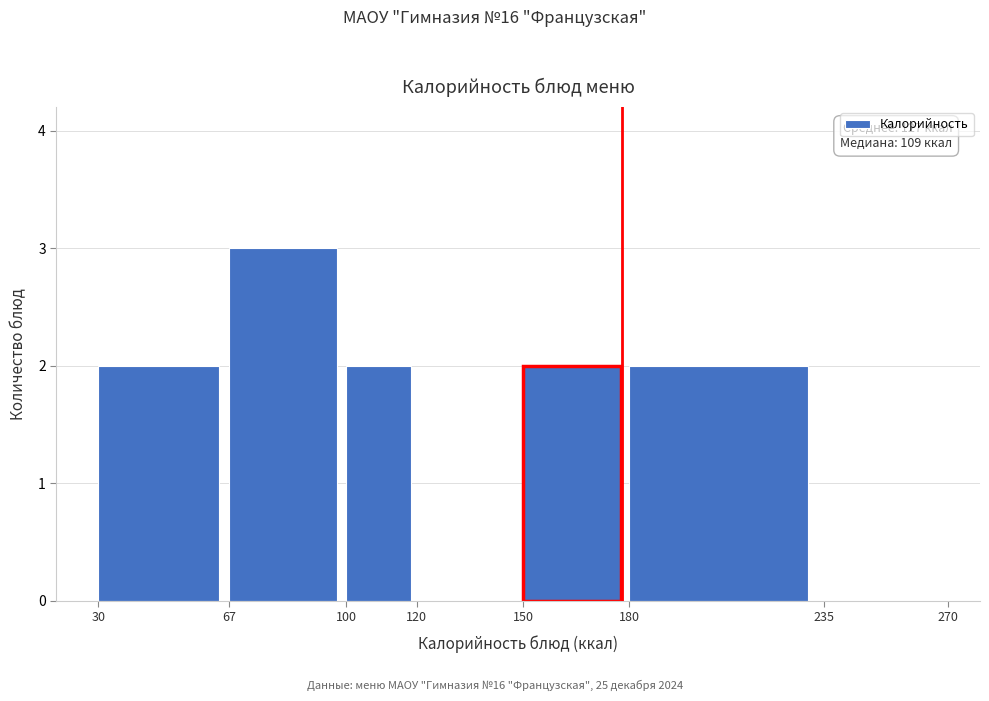

Over which range of the x-axis is the bar tallest?

67 to 100